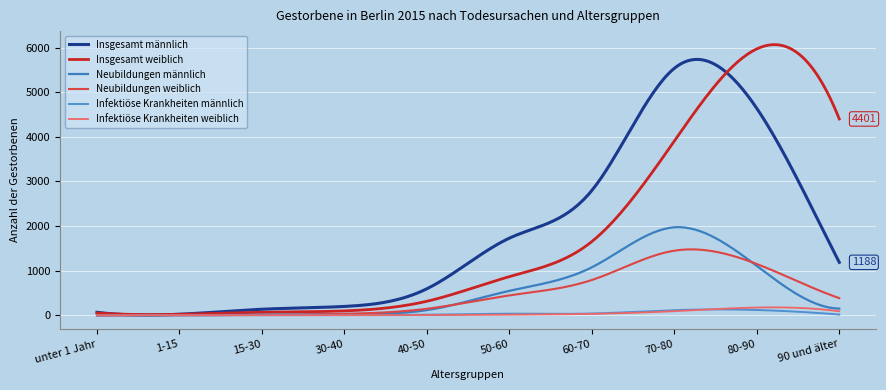

Does the chart have visible grid lines?

Yes